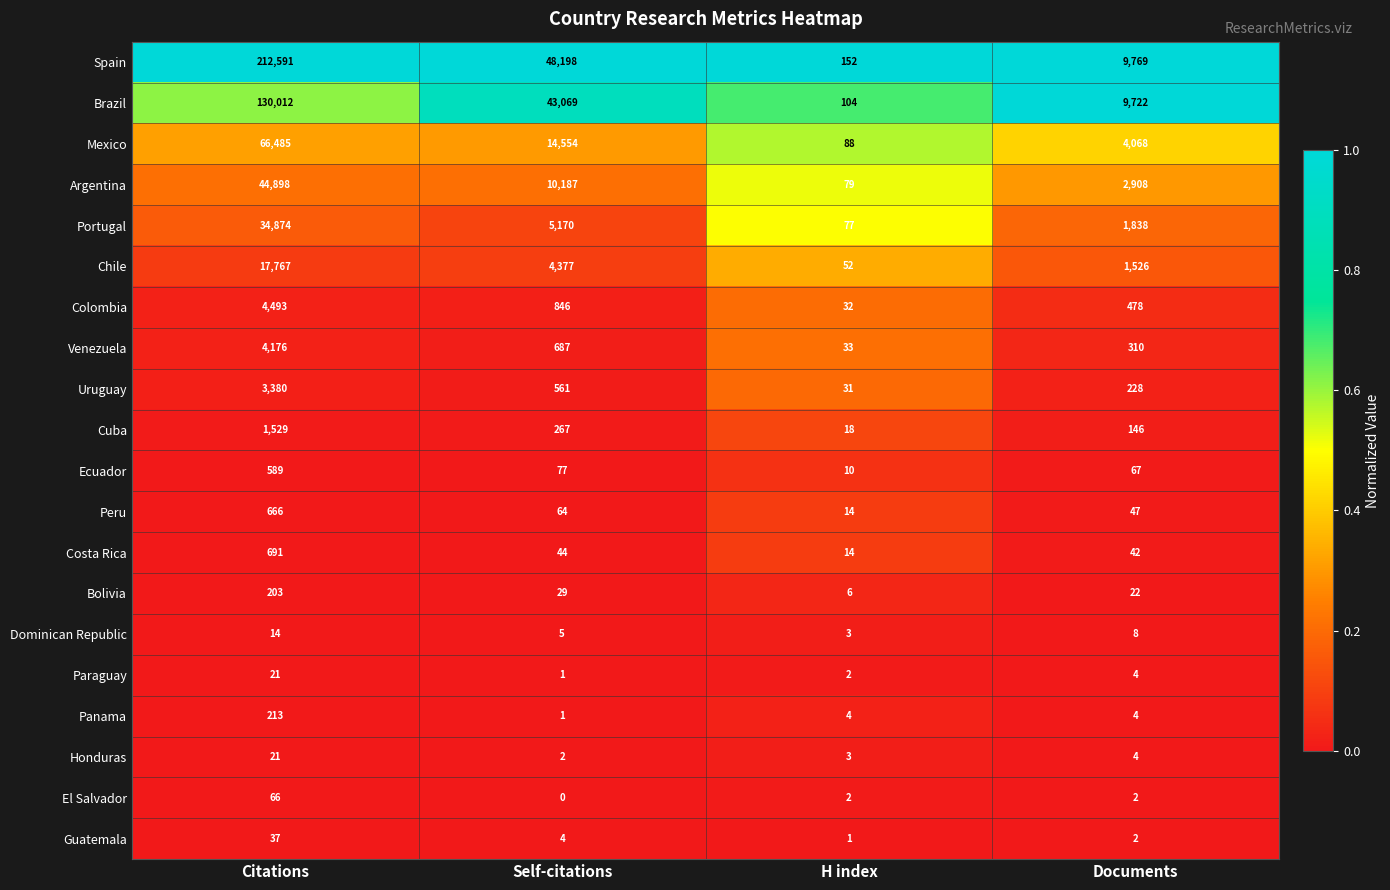

The value of Mexico at Citations is 27649. True or false?

False